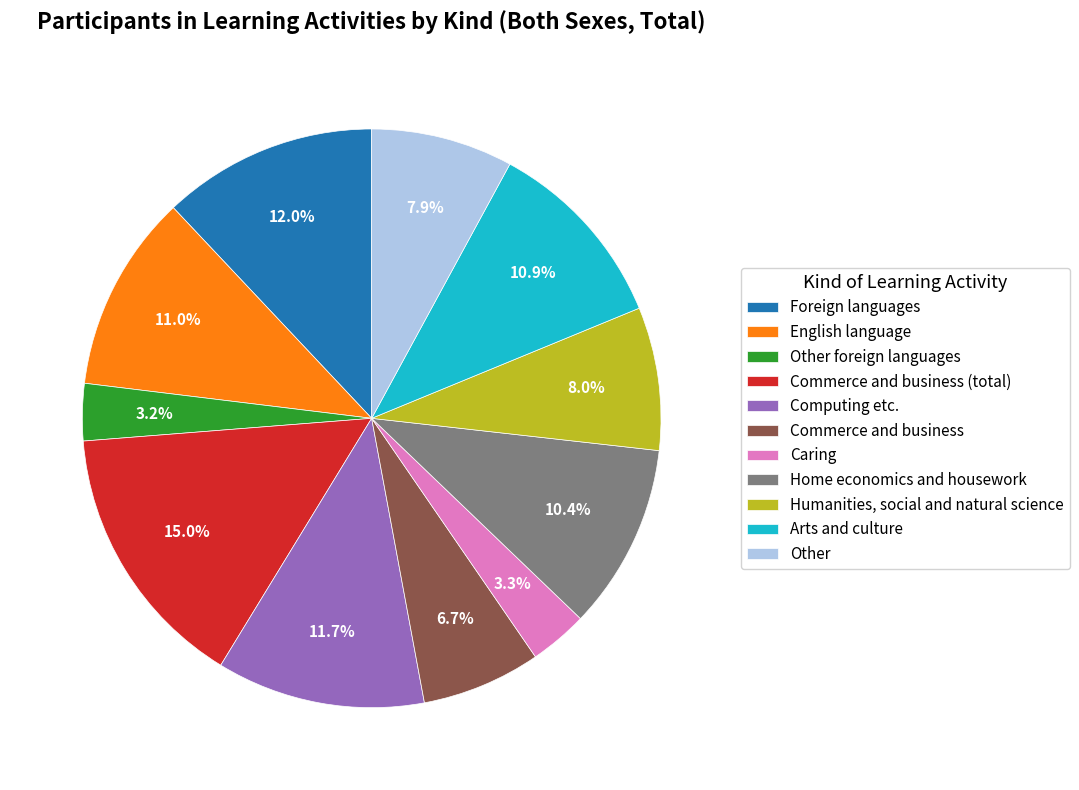

Count the number of slices in the pie.

11